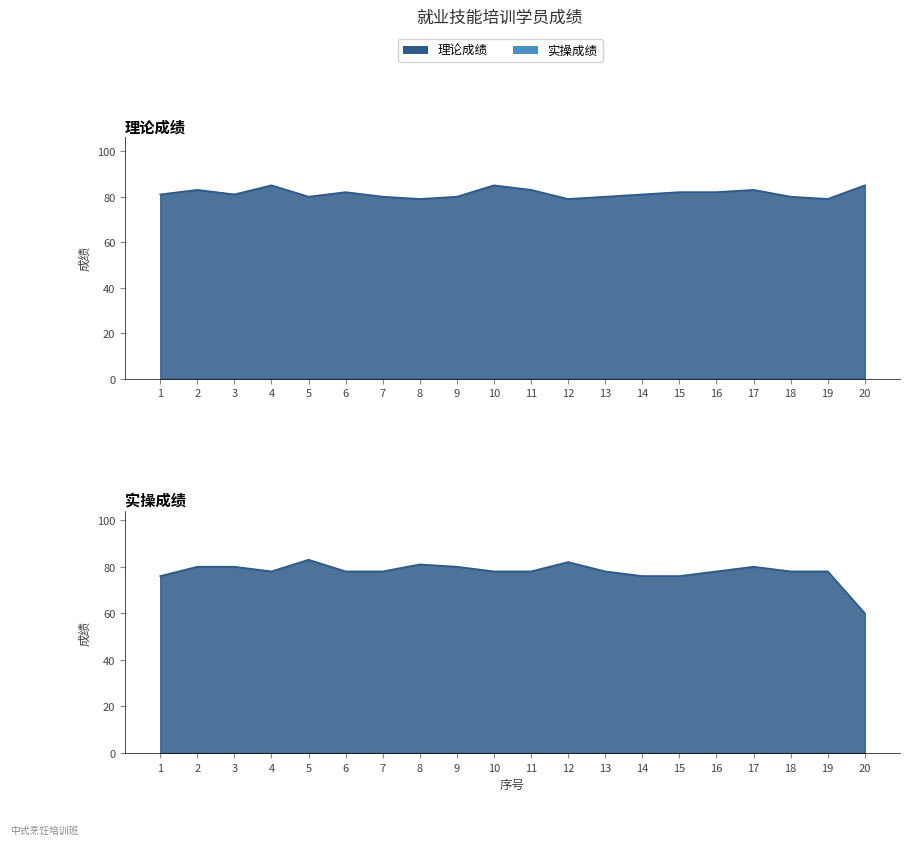

What is the sum of all 实操成绩 values?

1556